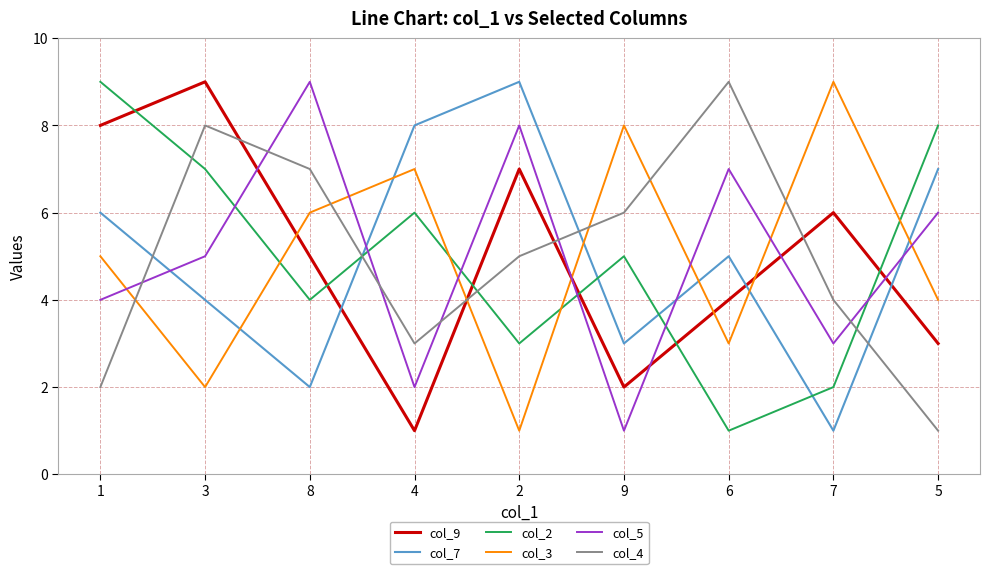

What are all the series names shown in the legend?

col_9, col_7, col_2, col_3, col_5, col_4